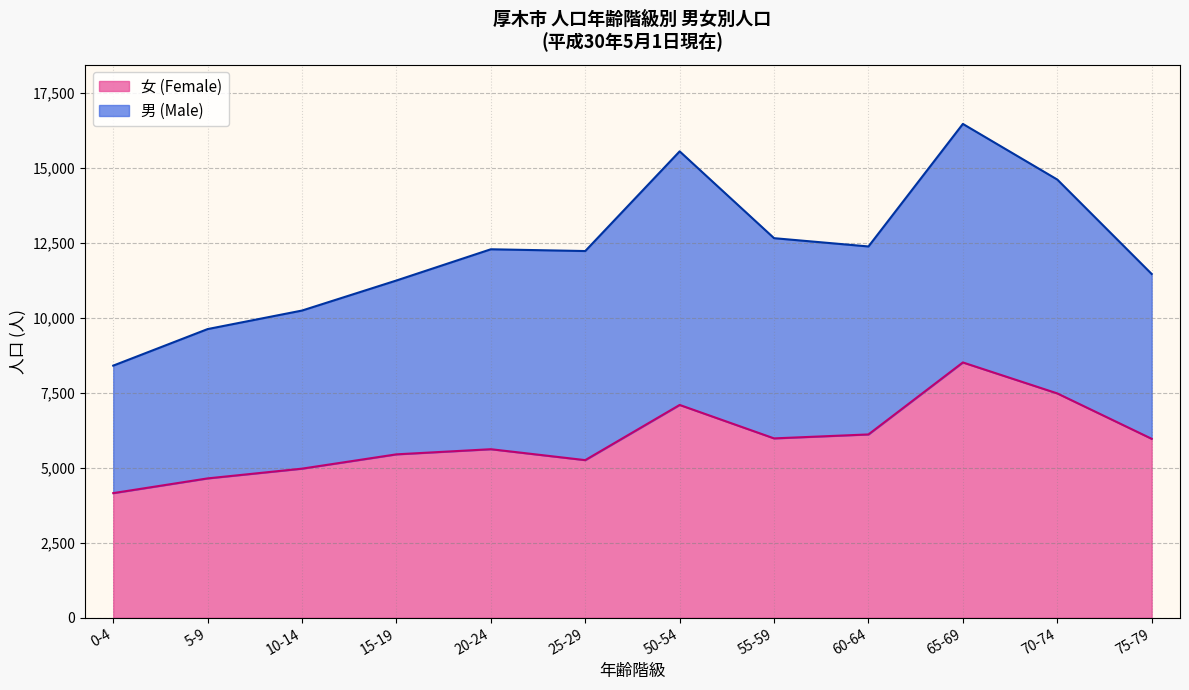

What is the change in value from 50-54 to 55-59?

-1115